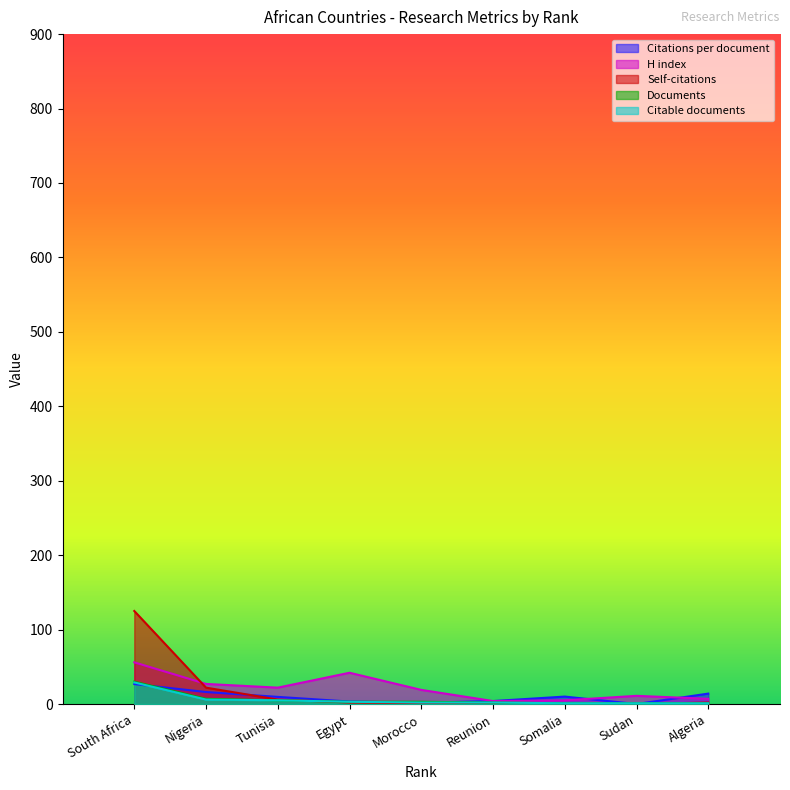

Reading right to left, list all the values displayed in this chart.

Citations per document: Algeria=14.0	Sudan=0.0	Somalia=10.0	Reunion=4.0	Morocco=1.7	Egypt=3.3	Tunisia=9.6	Nigeria=16.1	South Africa=26.8
H index: Algeria=7.0	Sudan=11.0	Somalia=5.0	Reunion=4.0	Morocco=19.0	Egypt=42.0	Tunisia=22.0	Nigeria=27.0	South Africa=56.0
Citations: Algeria=2.0	Sudan=0.0	Somalia=0.0	Reunion=0.0	Morocco=1.0	Egypt=2.0	Tunisia=6.0	Nigeria=22.0	South Africa=125.0
Documents: Algeria=1.0	Sudan=1.0	Somalia=1.0	Reunion=2.0	Morocco=3.0	Egypt=3.0	Tunisia=5.0	Nigeria=7.0	South Africa=30.0
Citable documents: Algeria=1.0	Sudan=1.0	Somalia=1.0	Reunion=2.0	Morocco=2.0	Egypt=3.0	Tunisia=5.0	Nigeria=6.0	South Africa=29.0